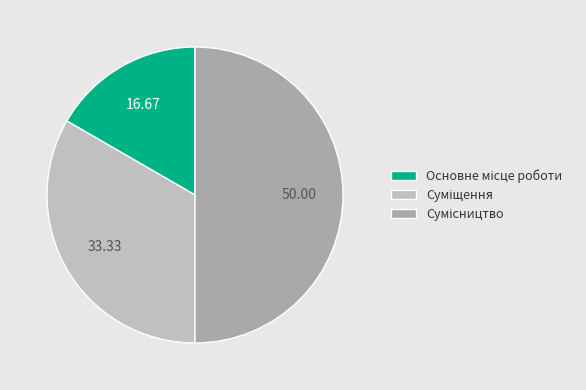

How many segments does this pie chart have?

3